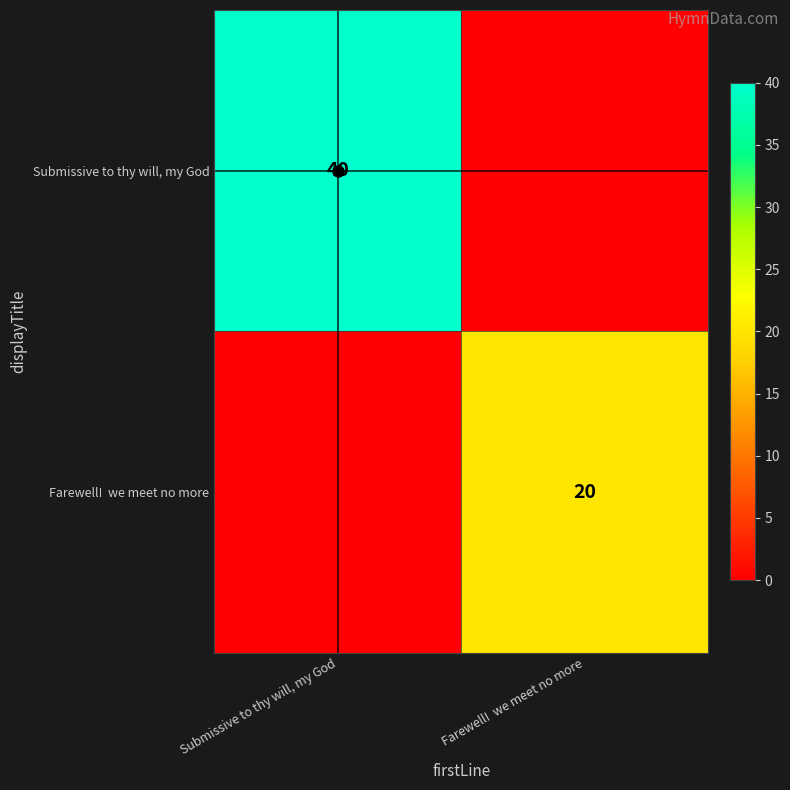

What is the sum of the Submissive to thy will, my God values at Farewell! we meet no more and Submissive to thy will, my God?

40